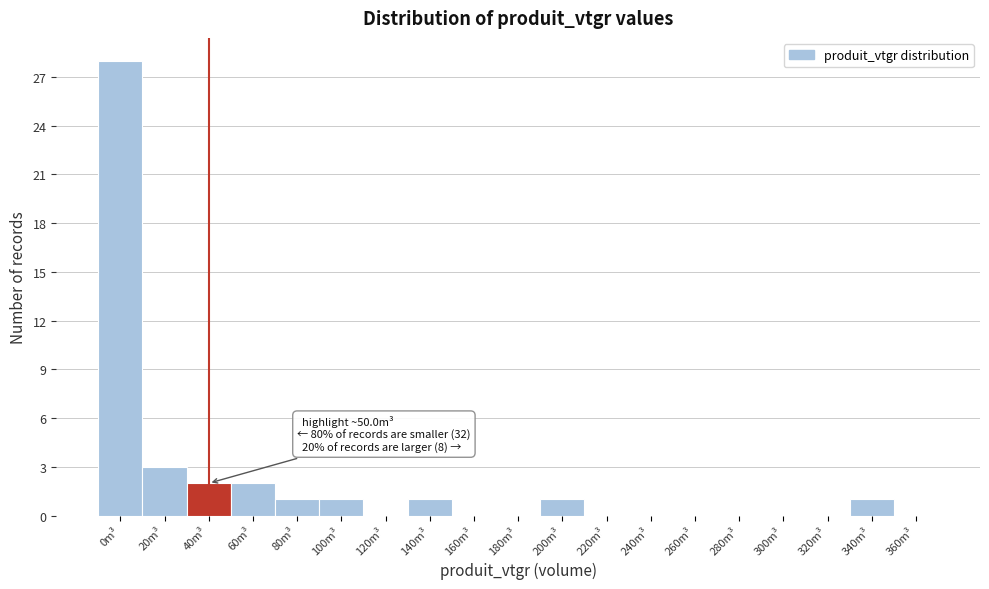

Reading left to right, list all the values displayed in this chart.

0m³=28	20m³=3	40m³=2	60m³=2	80m³=1	100m³=1	120m³=0	140m³=1	160m³=0	180m³=0	200m³=1	220m³=0	240m³=0	260m³=0	280m³=0	300m³=0	320m³=0	340m³=1	360m³=0